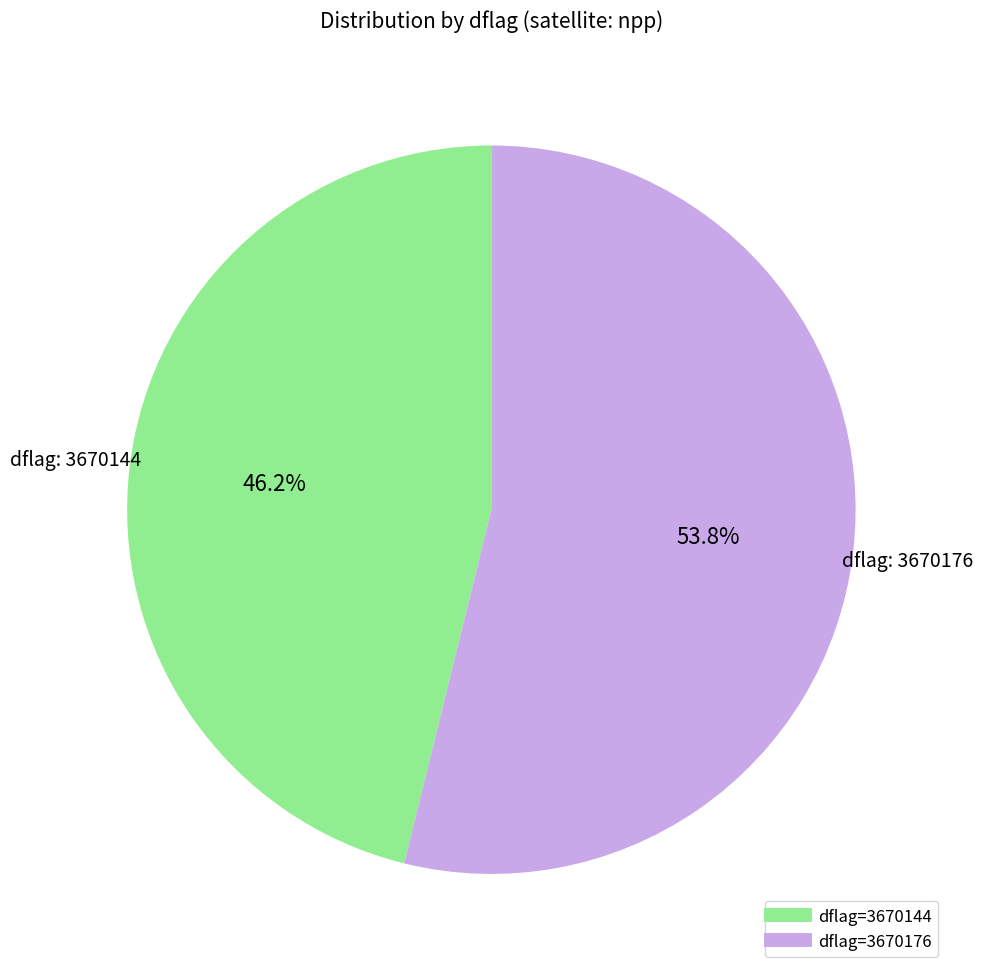

Is there any slice that represents more than half of the pie?

Yes